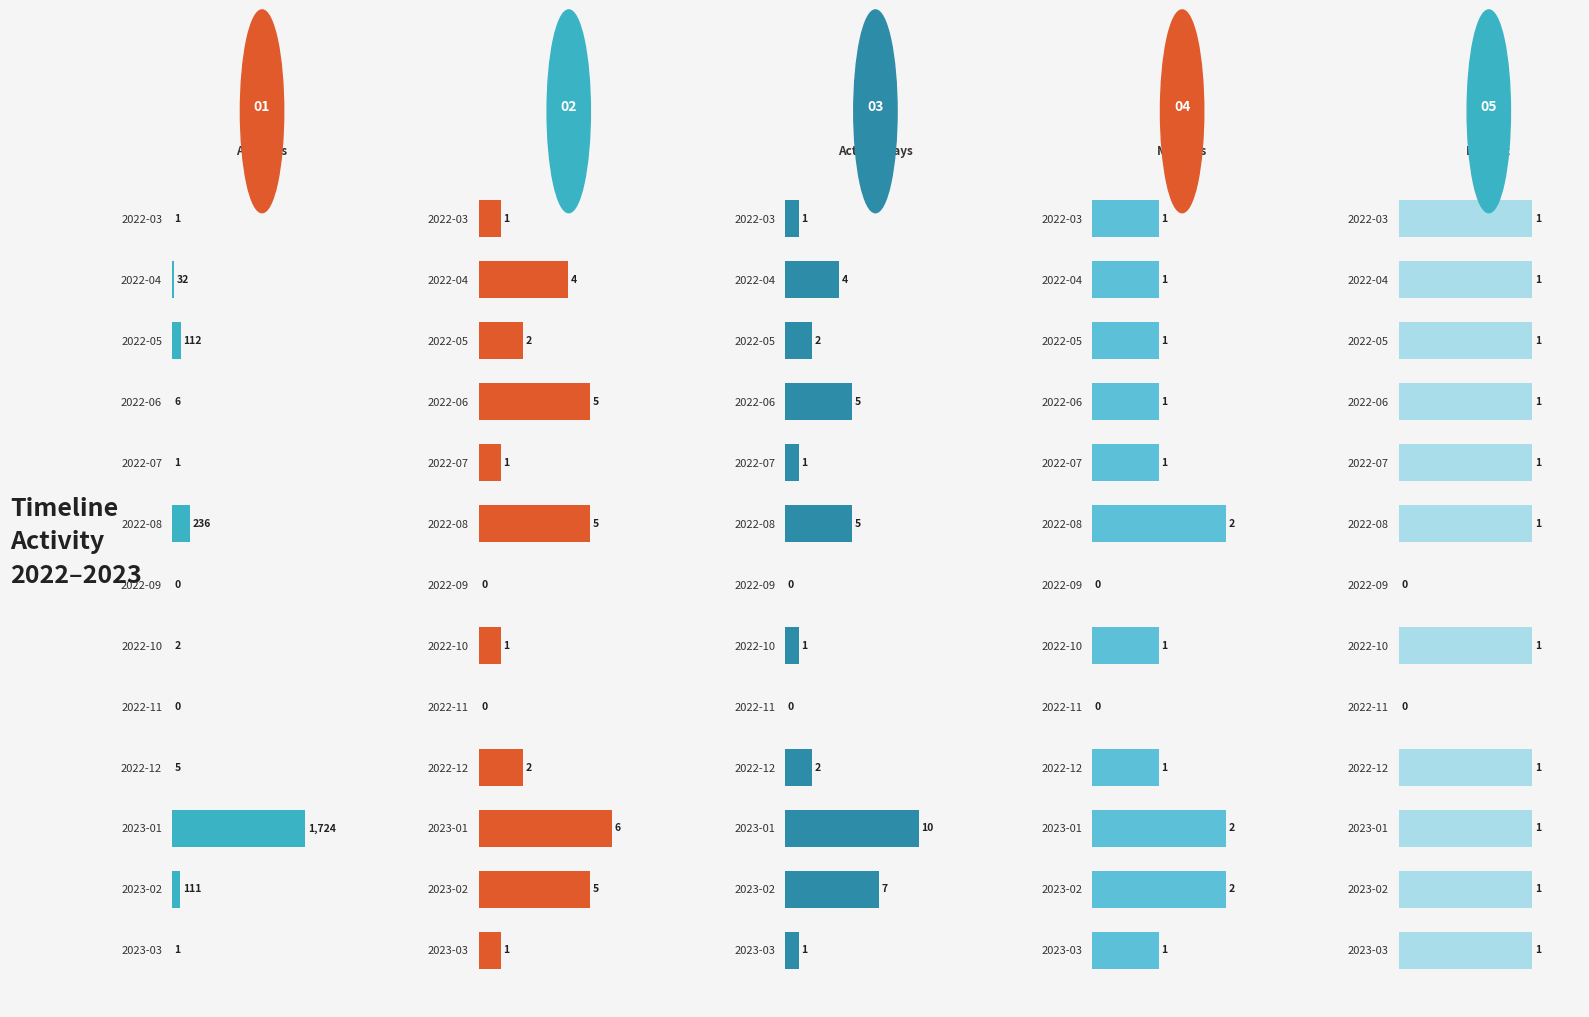

Between 2022-03 and 2022-09, which series saw the biggest shift?

Accesses